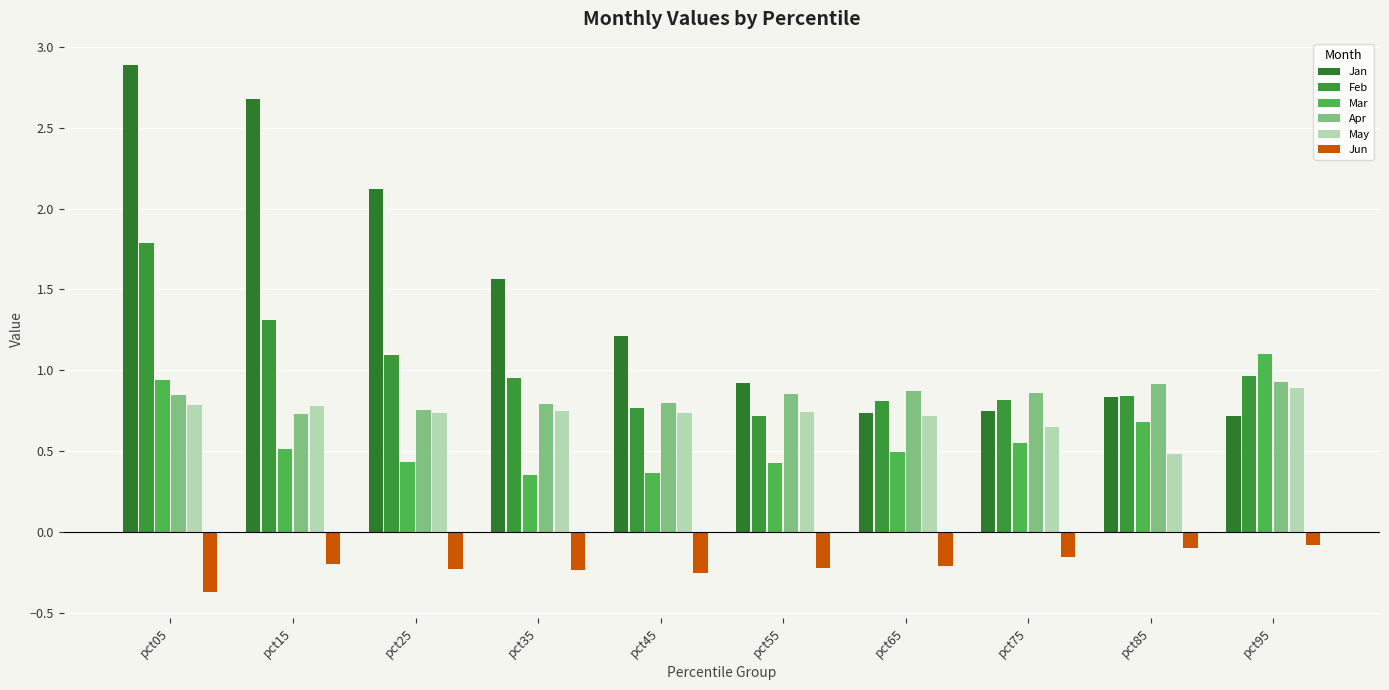

Is the value of May at pct55 greater than the value of Apr at pct75?

No